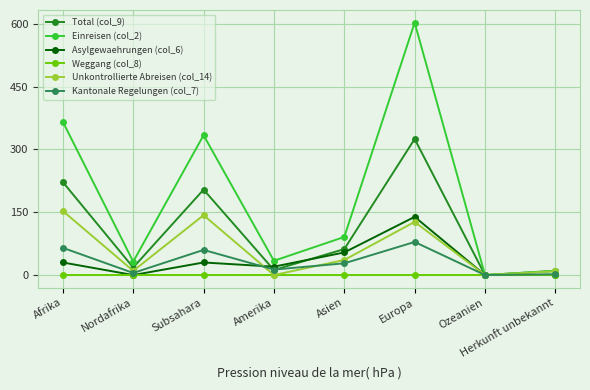

Does the chart display data point markers on the line(s)?

Yes